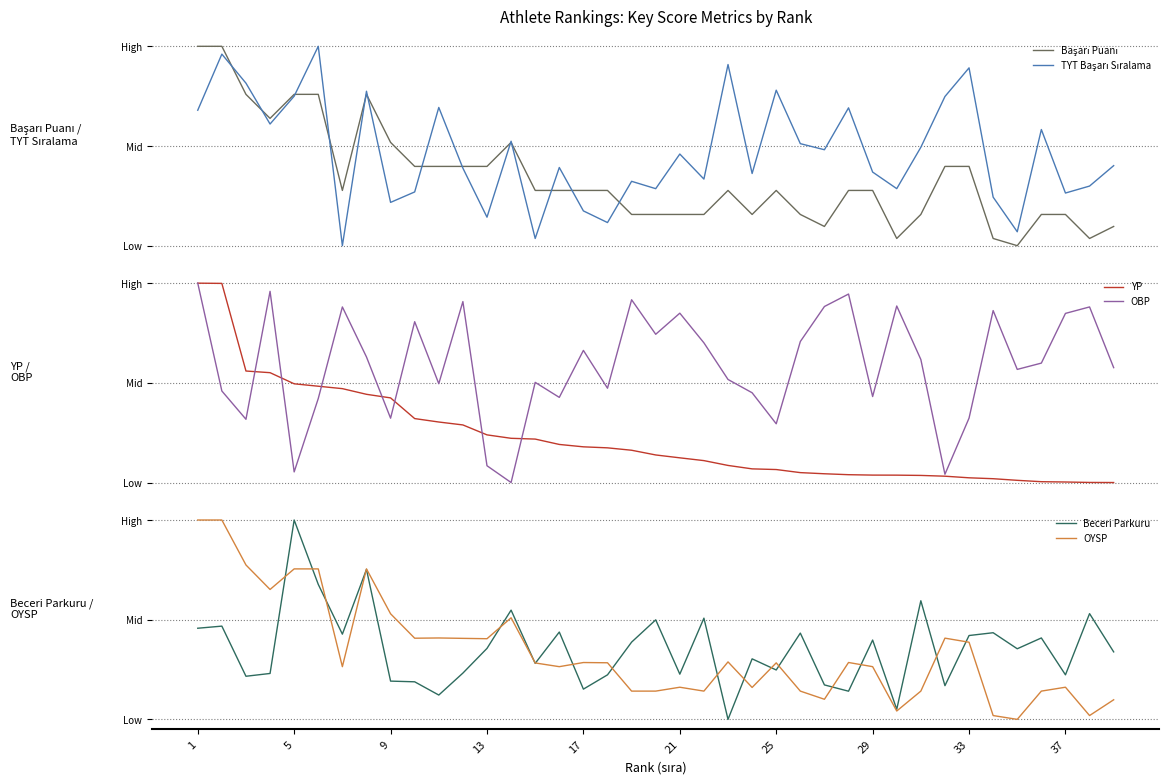

Which series has the largest total across all categories?

OBP